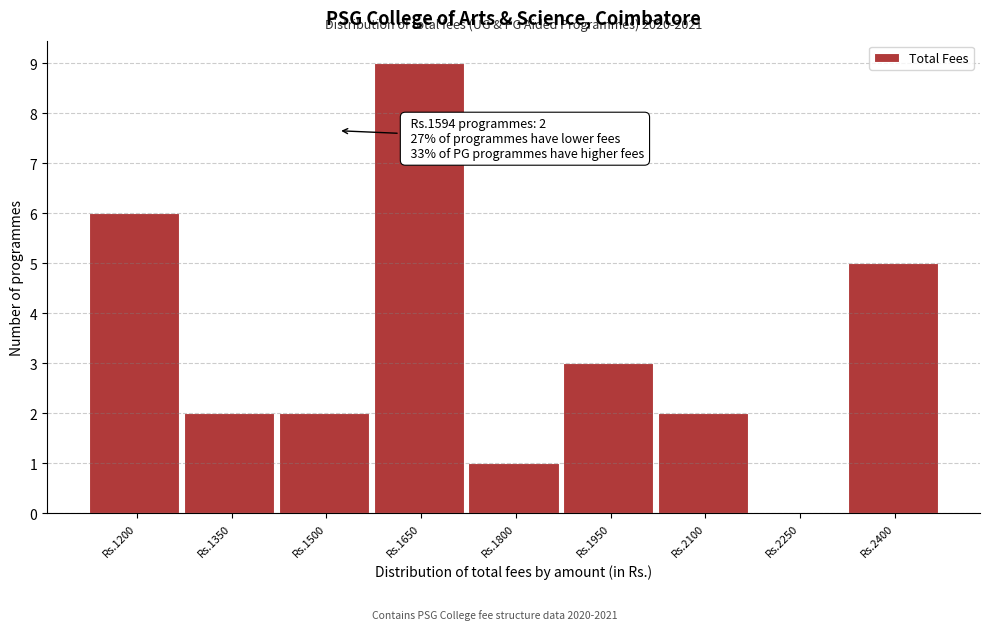

Reading left to right, extract all data points from this chart.

Rs.1200=6	Rs.1350=2	Rs.1500=2	Rs.1650=9	Rs.1800=1	Rs.1950=3	Rs.2100=2	Rs.2250=0	Rs.2400=5